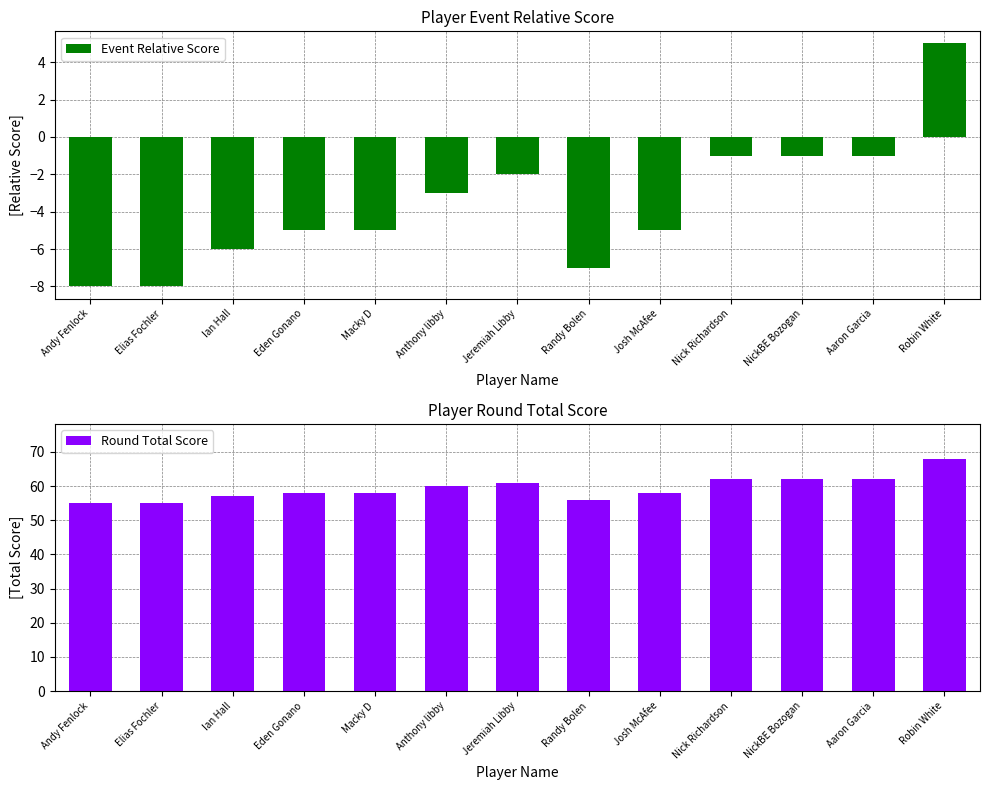

What are all the series names shown in the legend?

Event Relative Score, Round Total Score